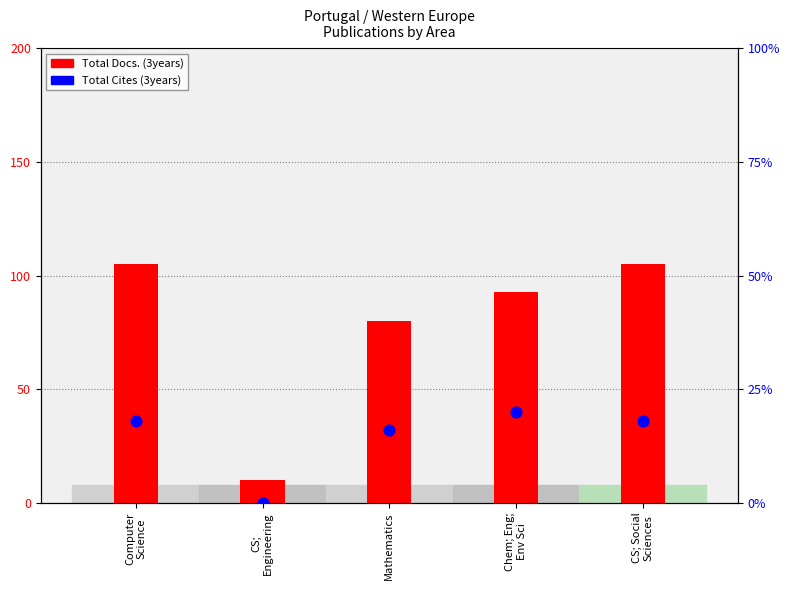

At how many categories does at least one series exceed 22?

4